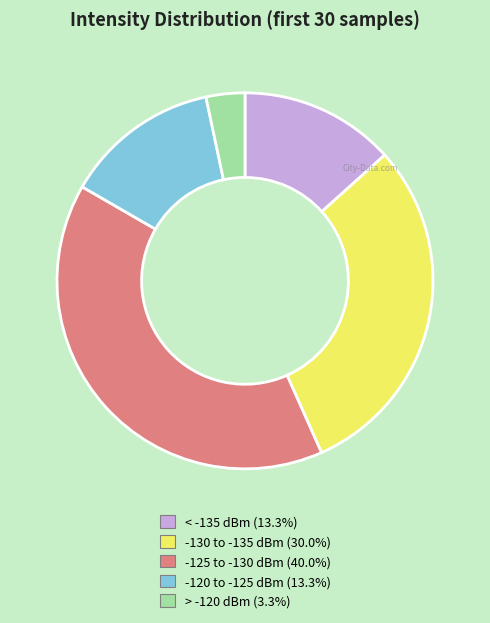

Is the sum of < -135 dBm (13.3%) and > -120 dBm (3.3%) greater than half?

No